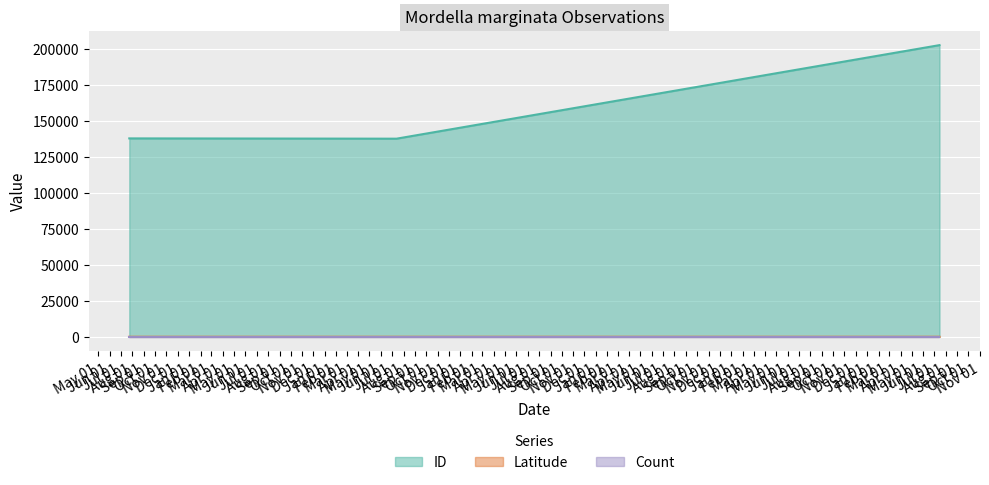

What is the label of the 3rd point from the left?

2017-07-15